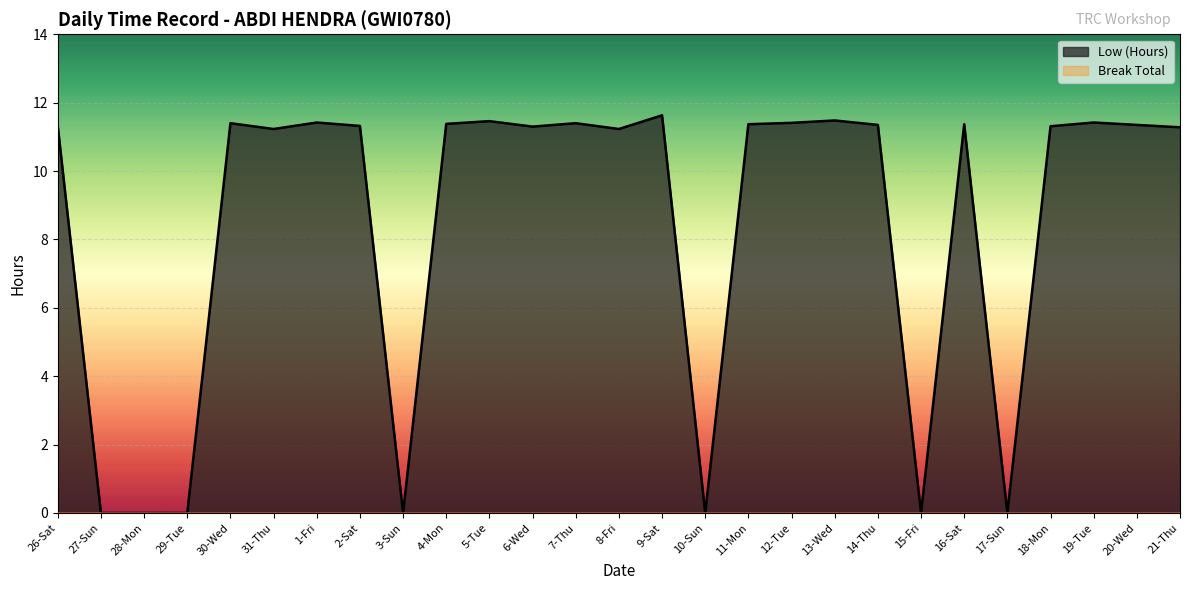

What is the value of the 11th point from the left?

11.5